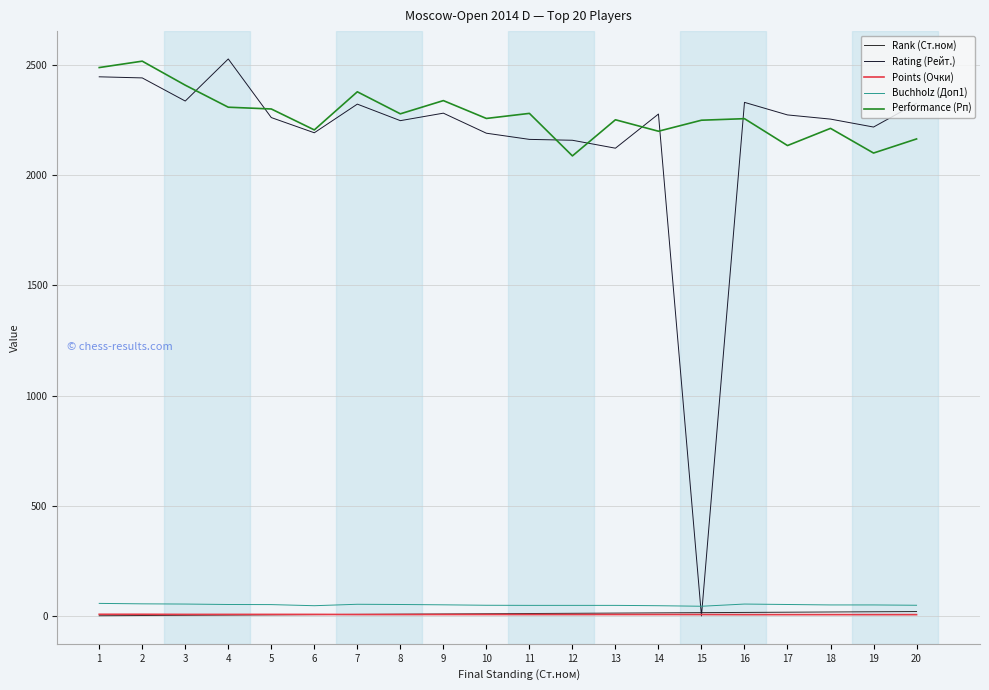

Does the chart have visible grid lines?

Yes